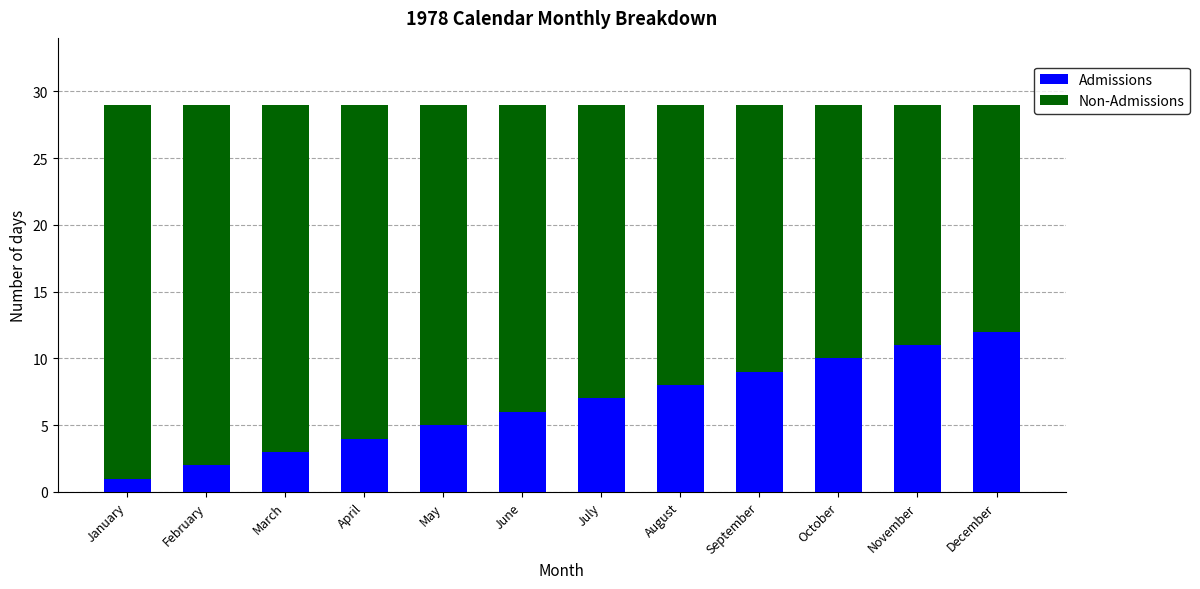

What is the total value across all series at September?

29